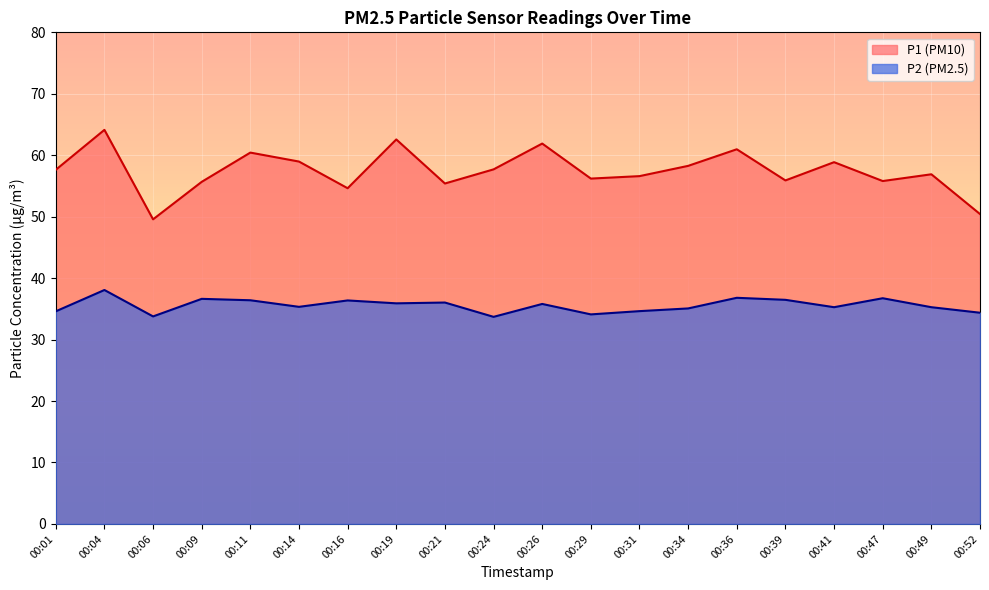

How many lines are shown in the chart?

2